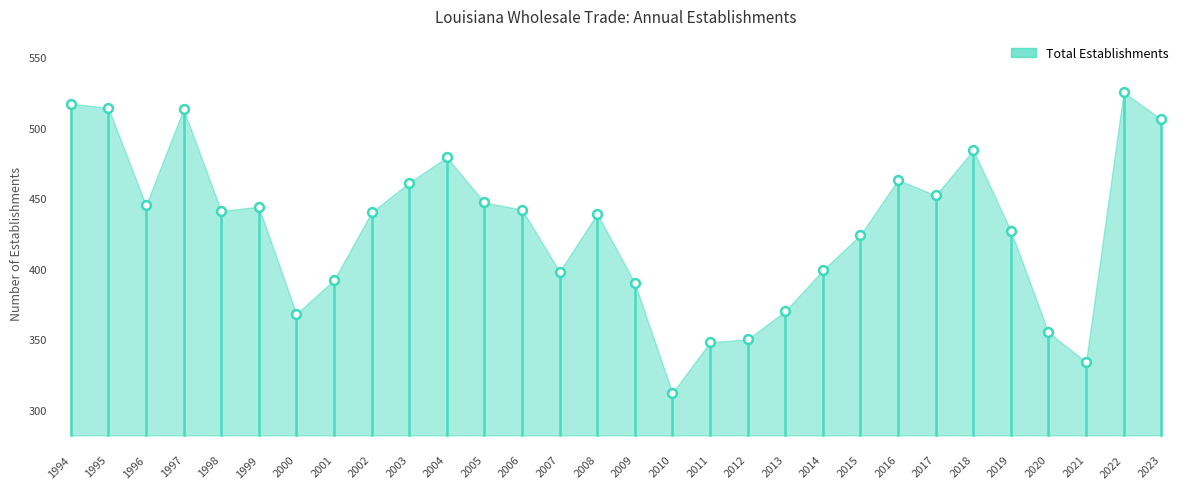

What is the range of Y values (max minus min)?

213